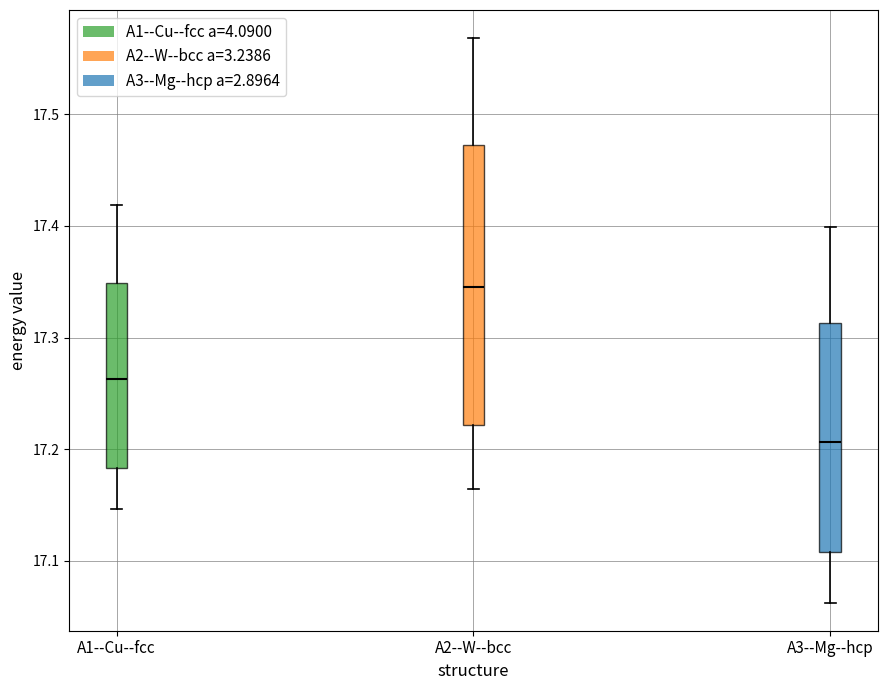

Reading left to right, transcribe this box plot: for each box, give where its median line is, the range the box spans, and where its two whiskers end, as read against the y-axis. The values are not printed on the chart, so give them approximately, as read against the axis.

A1--Cu--fcc: median 17.26, box 17.18 to 17.35, whiskers 17.15 to 17.42
A2--W--bcc: median 17.35, box 17.22 to 17.47, whiskers 17.16 to 17.57
A3--Mg--hcp: median 17.21, box 17.11 to 17.31, whiskers 17.06 to 17.40